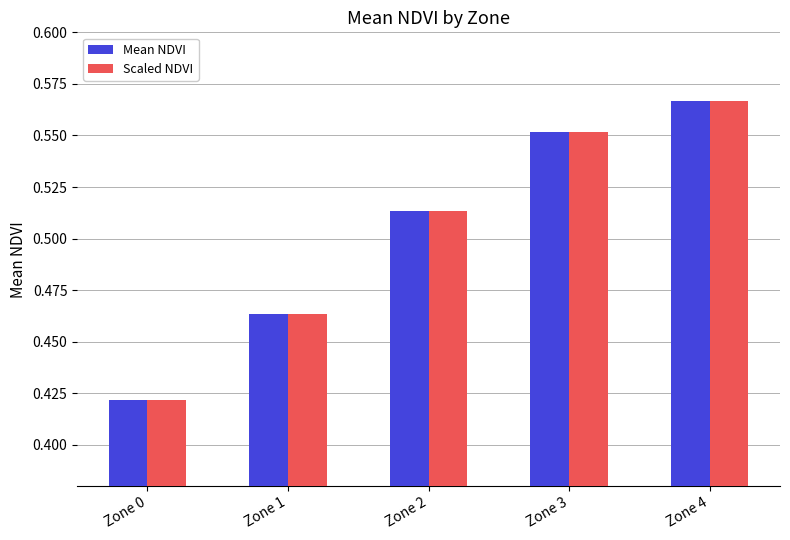

At which category does the chart reach its peak across all series?

Zone 4